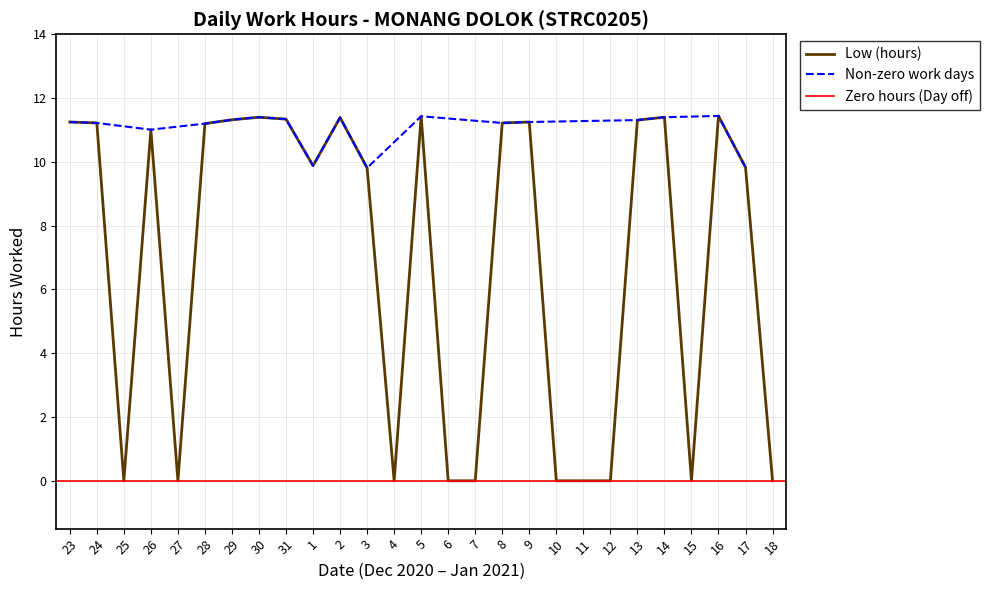

What is the average value?

7.0